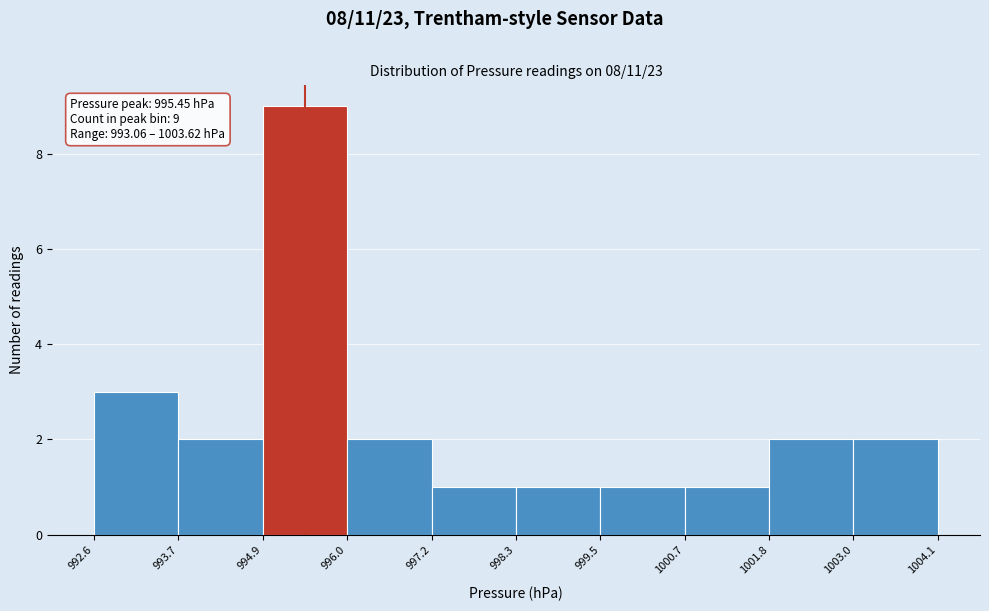

Over which range of the x-axis is the bar tallest?

994.9 to 996.0